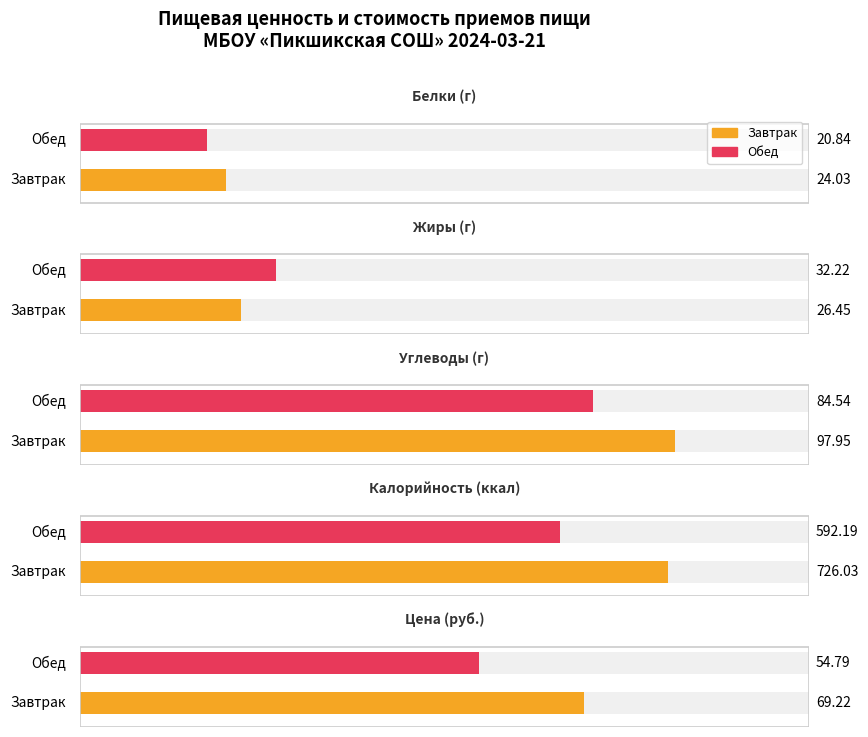

What is the label of the 1st bar from the right?

Обед